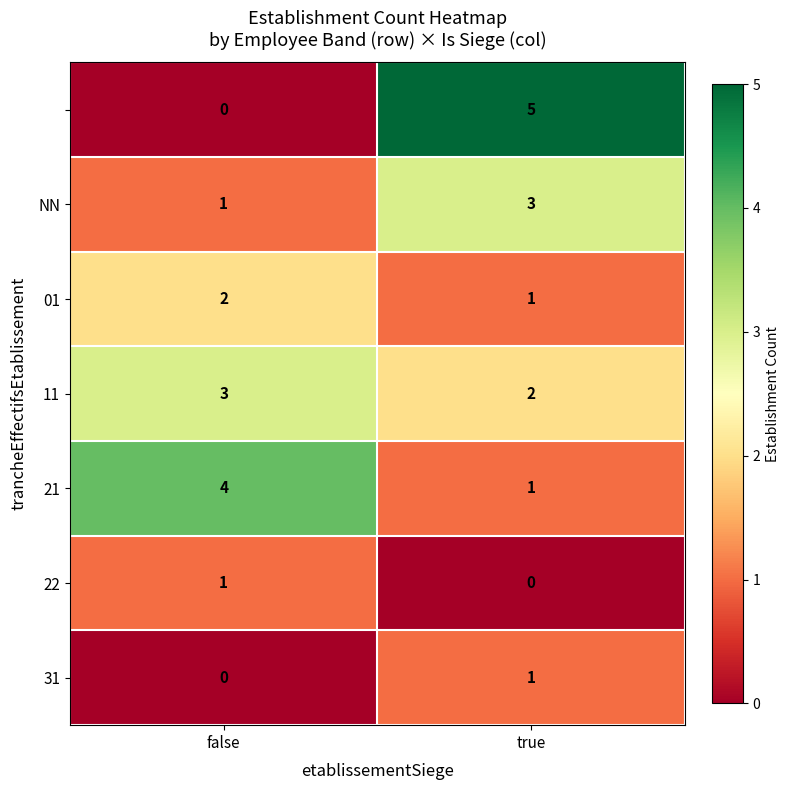

At which category is the sum across all series the highest?

true